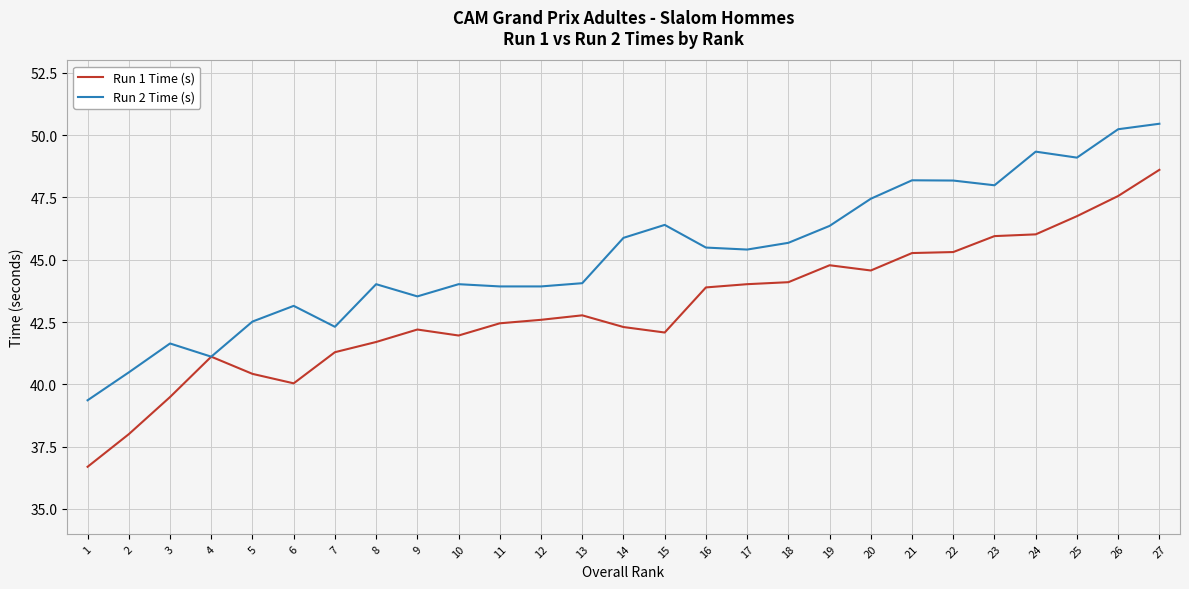

What is the spread (max minus min) of values at 20?

2.9